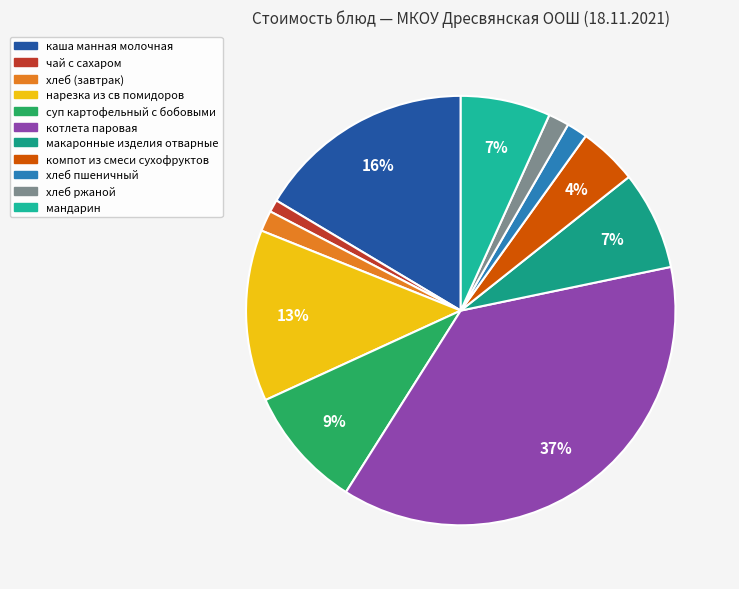

Rank the categories by value from lowest to highest.

чай с сахаром, хлеб (завтрак), хлеб пшеничный, хлеб ржаной, компот из смеси сухофруктов, мандарин, макаронные изделия отварные, суп картофельный с бобовыми, нарезка из св помидоров, каша манная молочная, котлета паровая